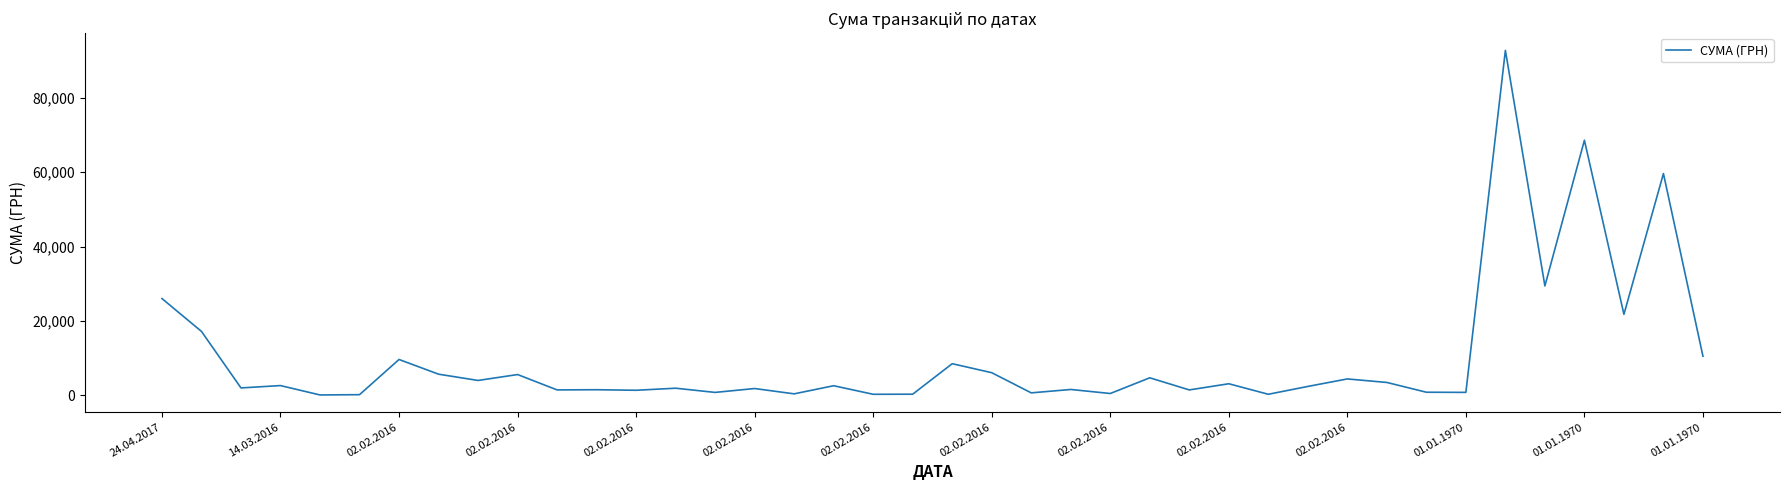

What is the maximum value shown in the chart?

92778.0